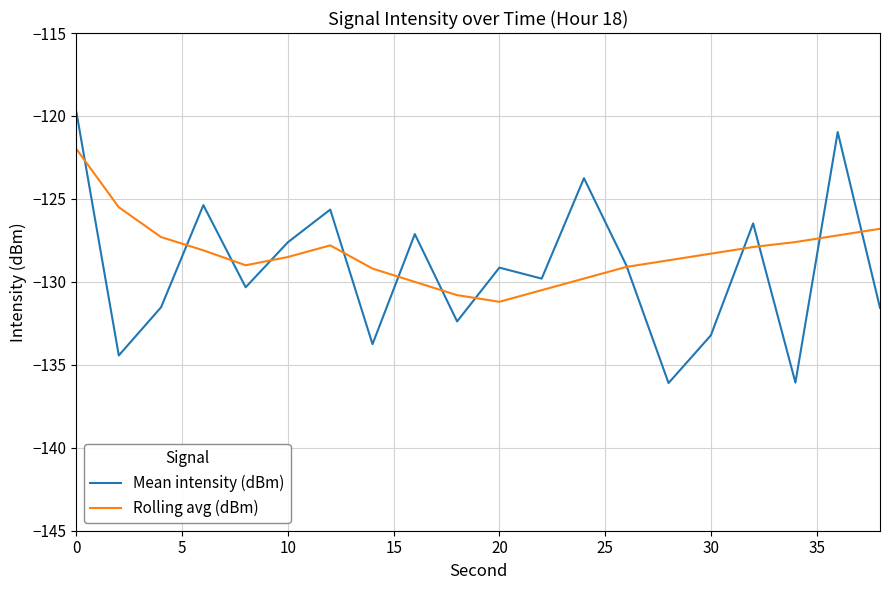

Which series has the largest range (max minus min)?

Mean intensity (dBm)